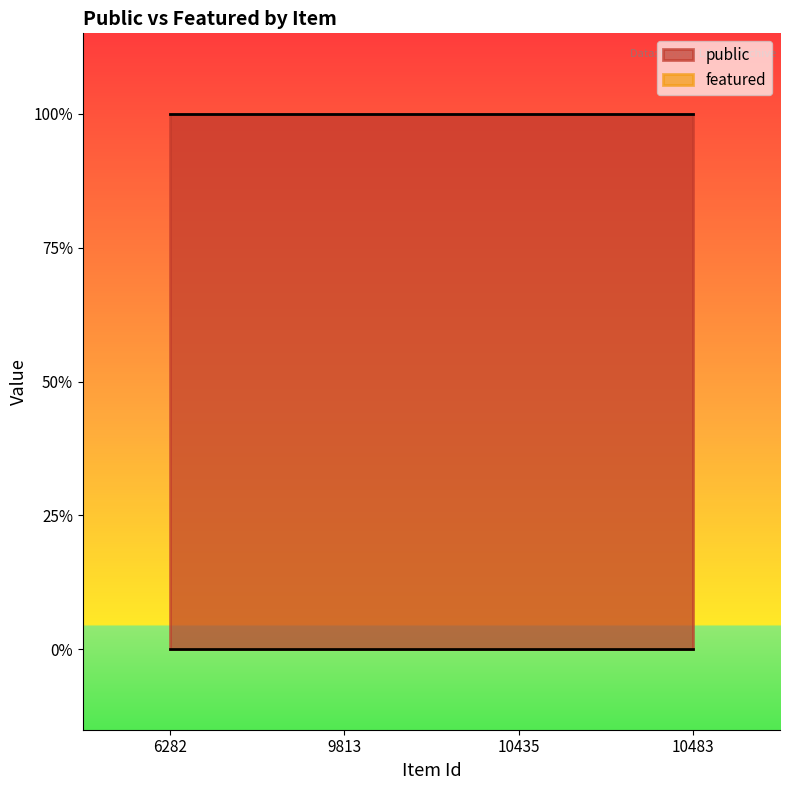

Between 10483 and 6282, which is larger?

10483